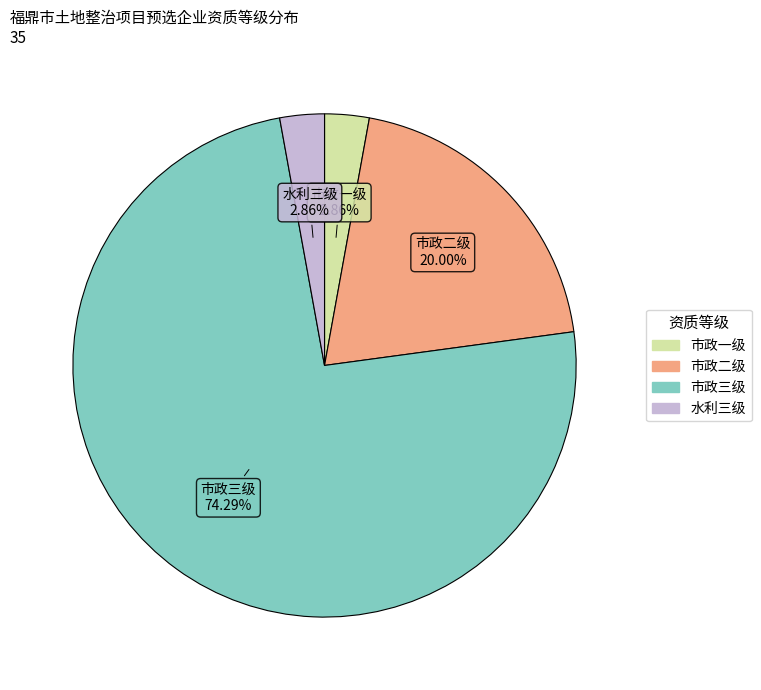

What is the largest slice in the pie chart?

市政三级